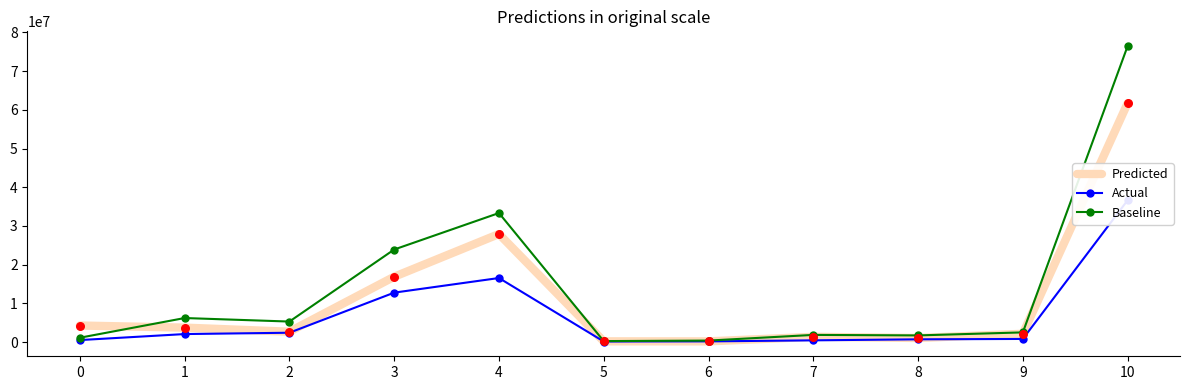

Which series reaches the maximum Y coordinate?

Baseline